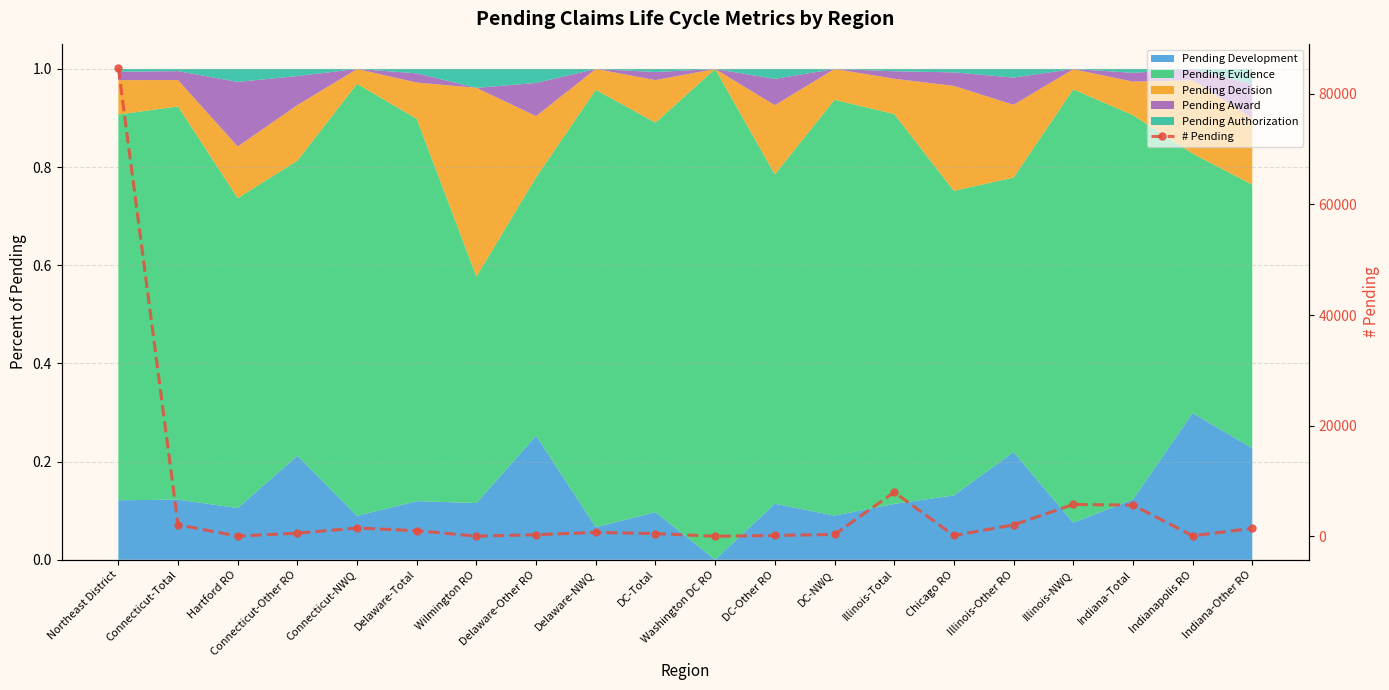

Which label corresponds to the smallest value in the chart?

Washington DC RO